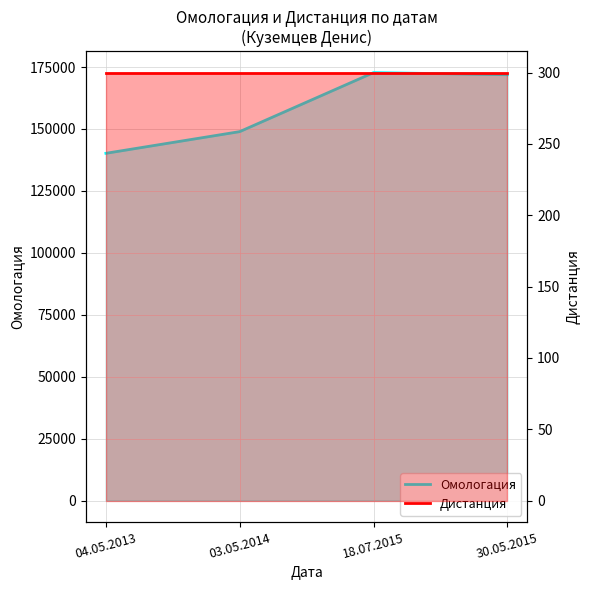

What are all the series names shown in the legend?

Омологация, Дистанция